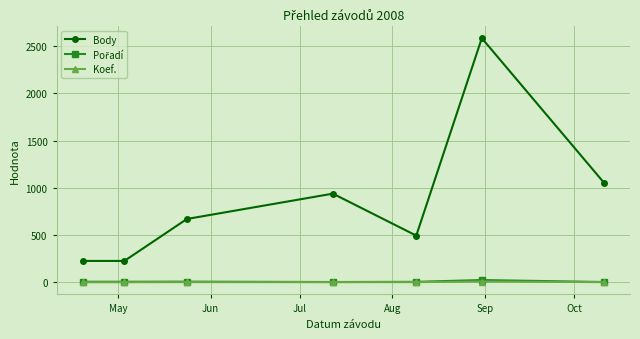

Is this an area chart (filled region under the line)?

No